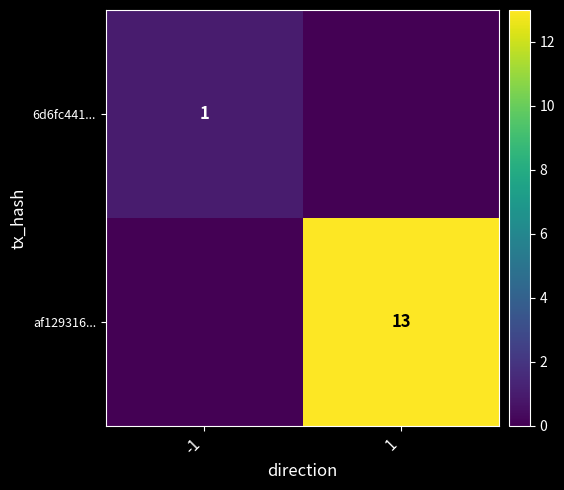

The value of af129316... at 1 is 5. True or false?

False